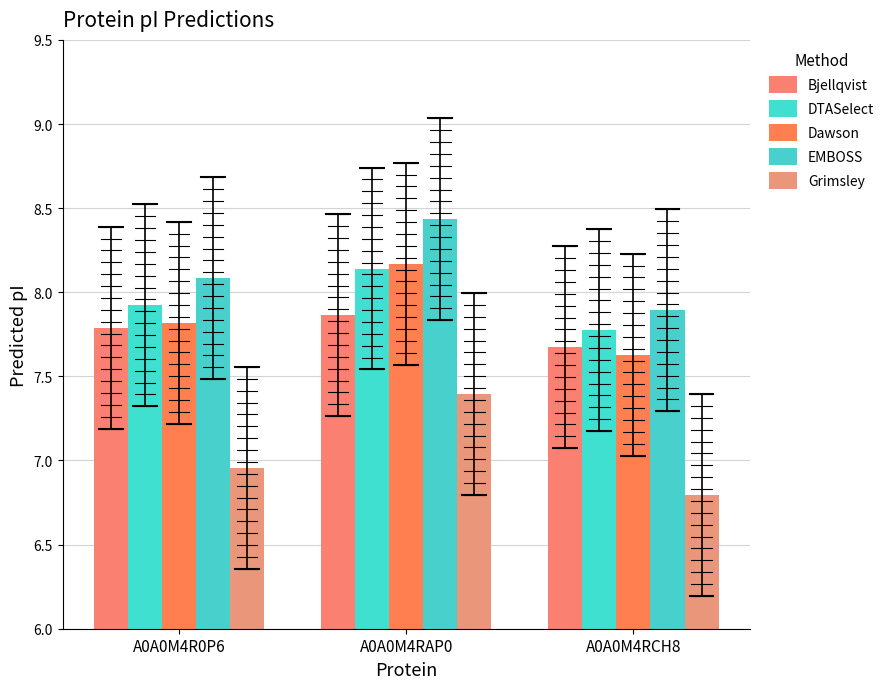

What is the average value of the Dawson series?

7.9